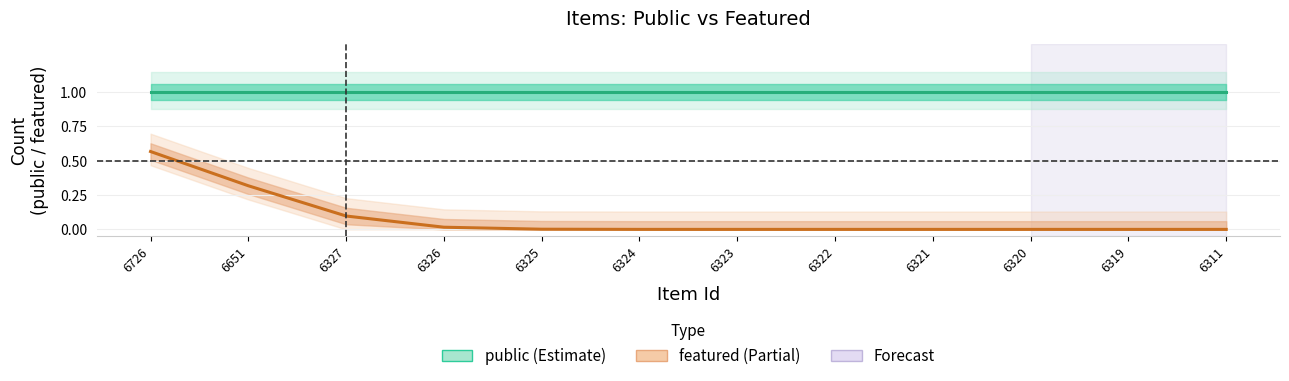

List the labels in order of featured (Partial) value, smallest first.

6323, 6322, 6321, 6320, 6319, 6311, 6324, 6325, 6326, 6327, 6651, 6726